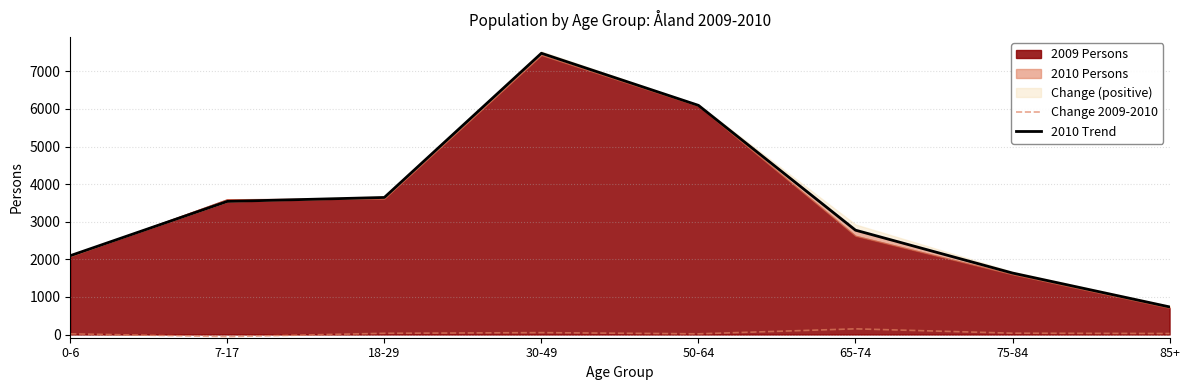

Is the value of 2010 Trend at 0-6 greater than the value of Change 2009-2010 at 7-17?

Yes